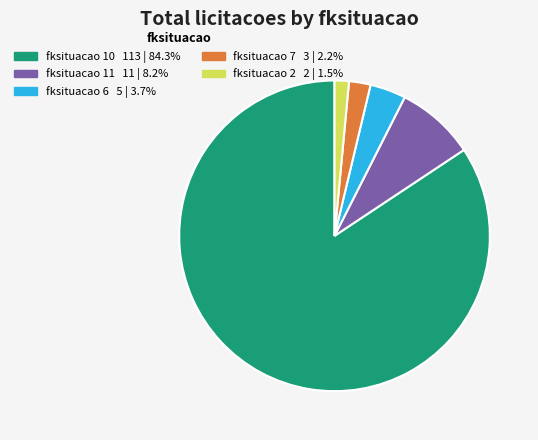

Does any single category account for the majority?

Yes